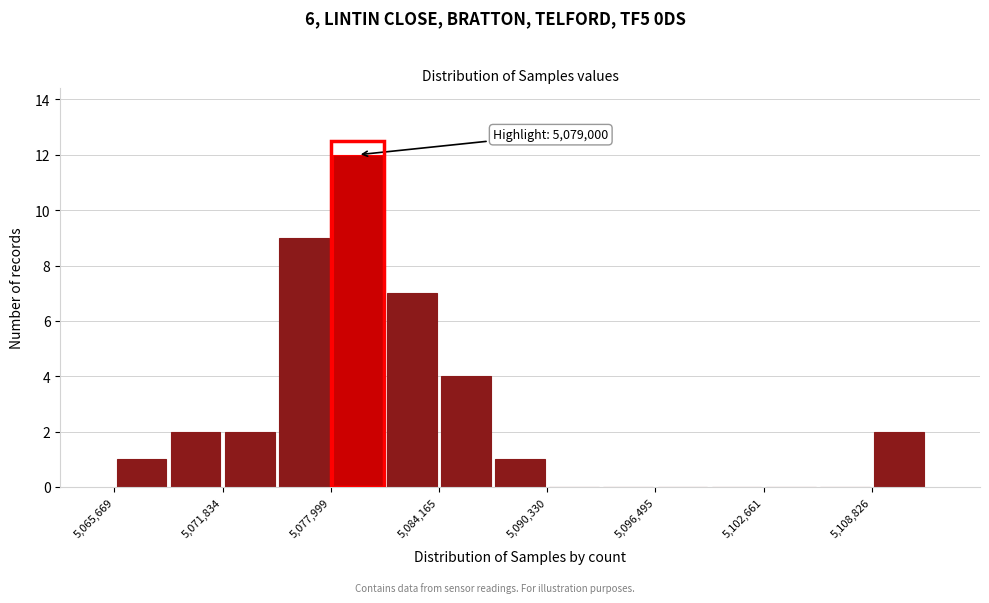

Read against the x-axis, roughly where is the centre of the tallest bar?

5080000